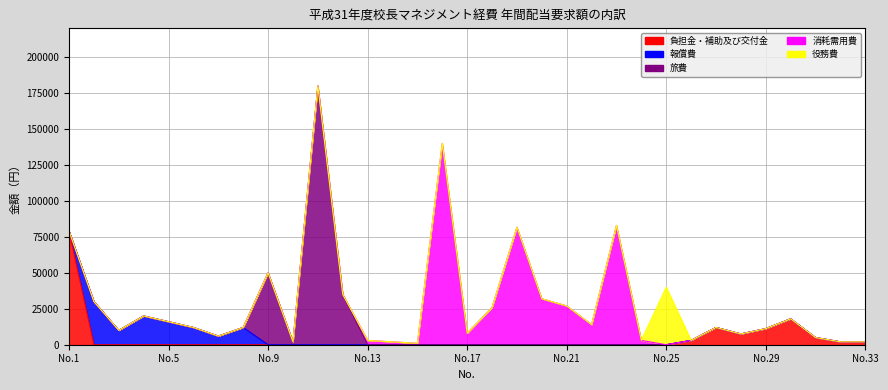

How many values in the 負担金・補助及び交付金 series exceed 0?

9